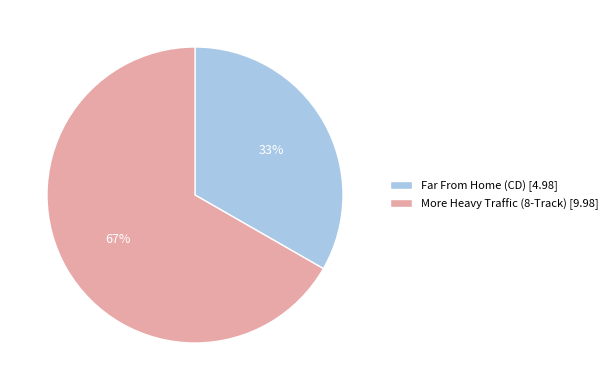

Which has a higher value, More Heavy Traffic (8-Track) [9.98] or Far From Home (CD) [4.98]?

More Heavy Traffic (8-Track) [9.98]